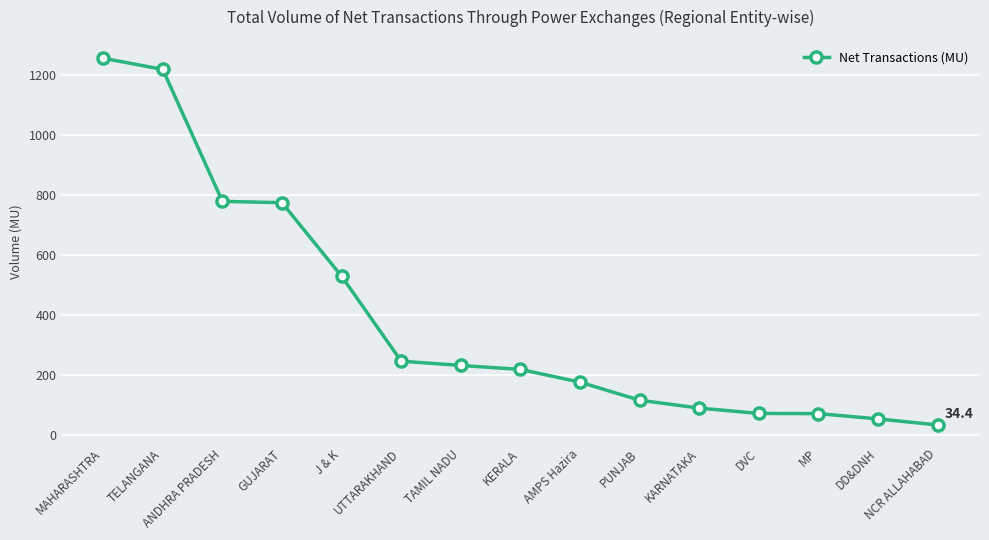

At which category does the chart reach its minimum across all series?

NCR ALLAHABAD